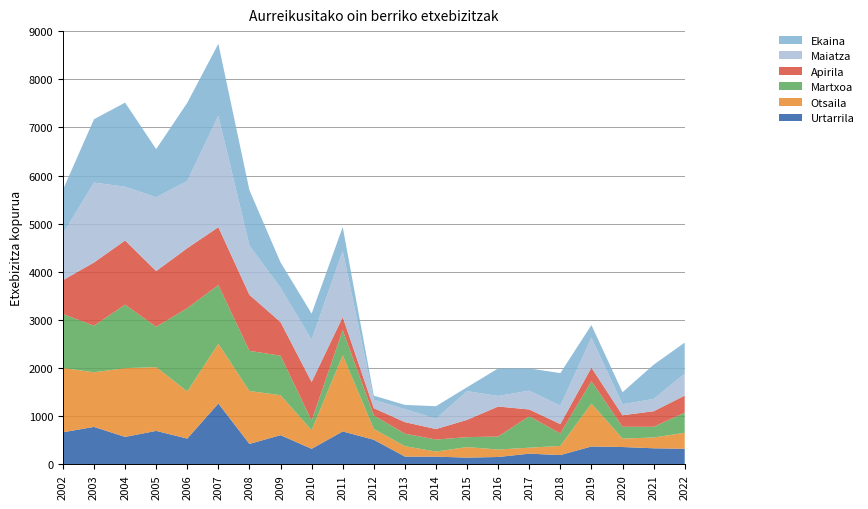

Reading right to left, transcribe all the data shown in this chart.

Urtarrila: 2022=324	2021=335	2020=361	2019=372	2018=194	2017=223	2016=154	2015=141	2014=161	2013=162	2012=512	2011=685	2010=324	2009=607	2008=426	2007=1265	2006=536	2005=696	2004=571	2003=779	2002=667
Otsaila: 2022=332	2021=224	2020=176	2019=892	2018=190	2017=124	2016=155	2015=219	2014=106	2013=216	2012=225	2011=1581	2010=385	2009=831	2008=1098	2007=1240	2006=980	2005=1325	2004=1428	2003=1134	2002=1337
Martxoa: 2022=419	2021=222	2020=244	2019=463	2018=259	2017=653	2016=270	2015=206	2014=249	2013=260	2012=280	2011=523	2010=199	2009=821	2008=834	2007=1221	2006=1729	2005=838	2004=1319	2003=969	2002=1120
Apirila: 2022=354	2021=323	2020=240	2019=283	2018=194	2017=141	2016=623	2015=359	2014=218	2013=240	2012=151	2011=271	2010=804	2009=697	2008=1164	2007=1202	2006=1246	2005=1157	2004=1333	2003=1312	2002=702
Maiatza: 2022=455	2021=256	2020=229	2019=620	2018=385	2017=391	2016=220	2015=596	2014=217	2013=271	2012=174	2011=1377	2010=881	2009=714	2008=1023	2007=2317	2006=1397	2005=1534	2004=1117	2003=1660	2002=966
Ekaina: 2022=646	2021=710	2020=249	2019=265	2018=674	2017=462	2016=572	2015=82	2014=258	2013=87	2012=86	2011=494	2010=540	2009=527	2008=1151	2007=1492	2006=1623	2005=999	2004=1747	2003=1315	2002=912